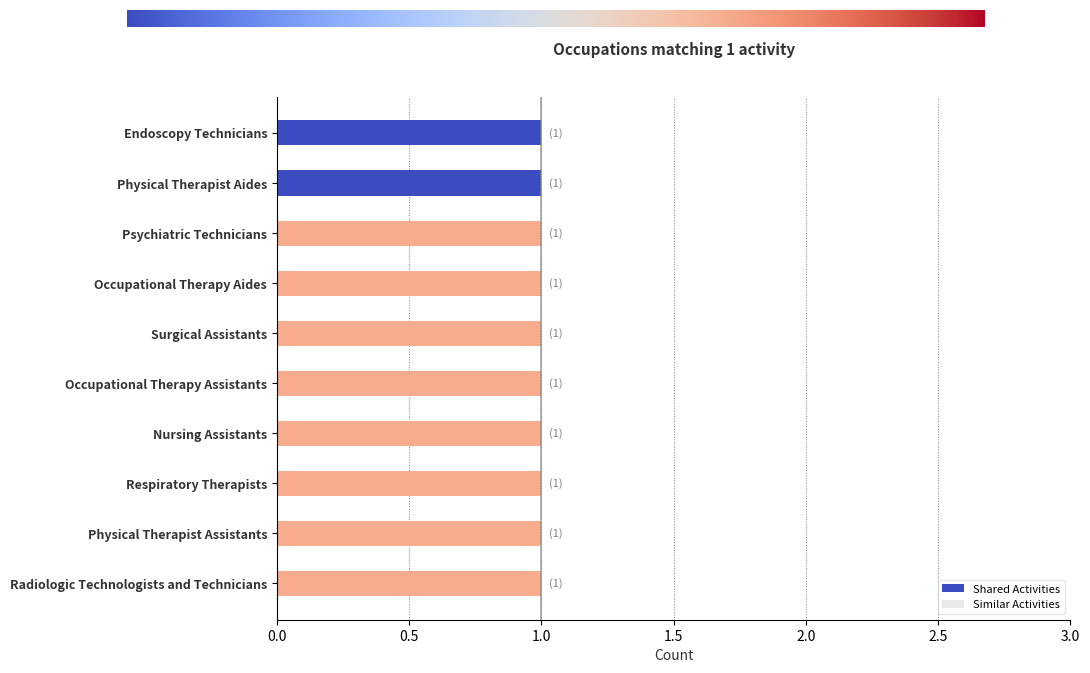

How many categories are shown in the chart?

10